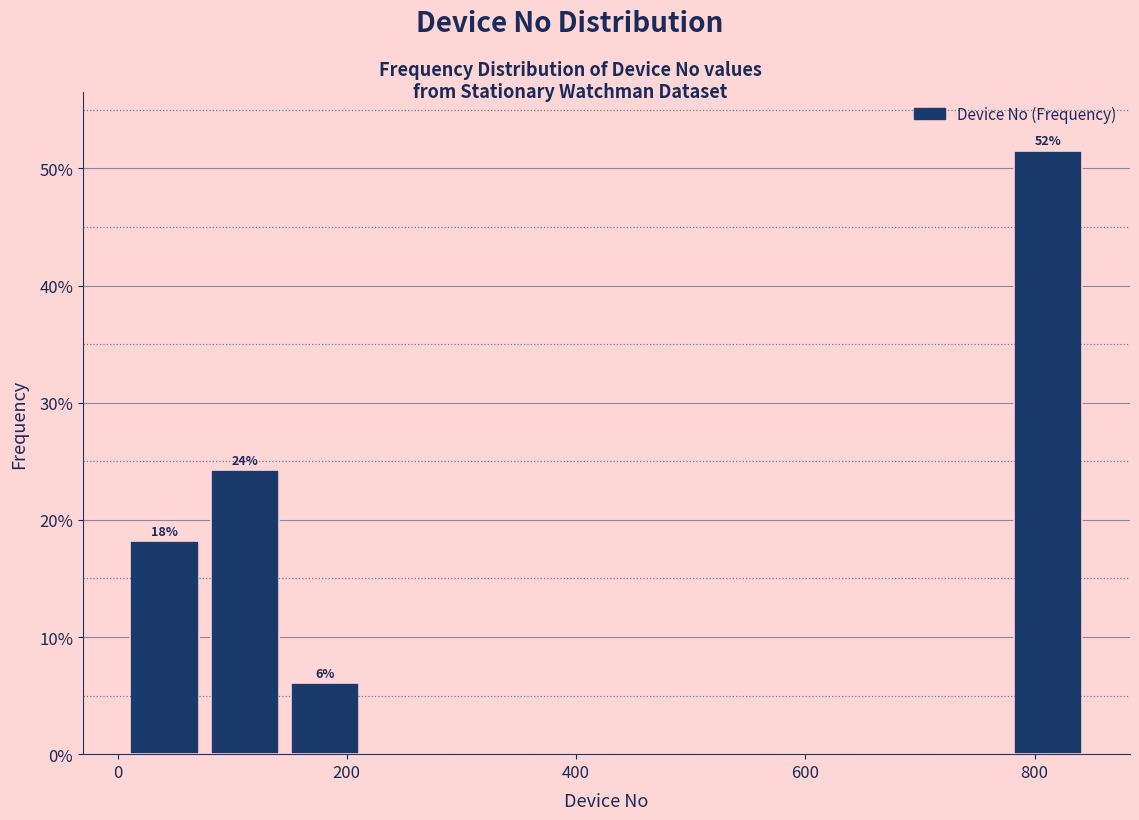

Around what value on the x-axis is the tallest bar? Give the approximate position of its centre, as read against the axis.

820